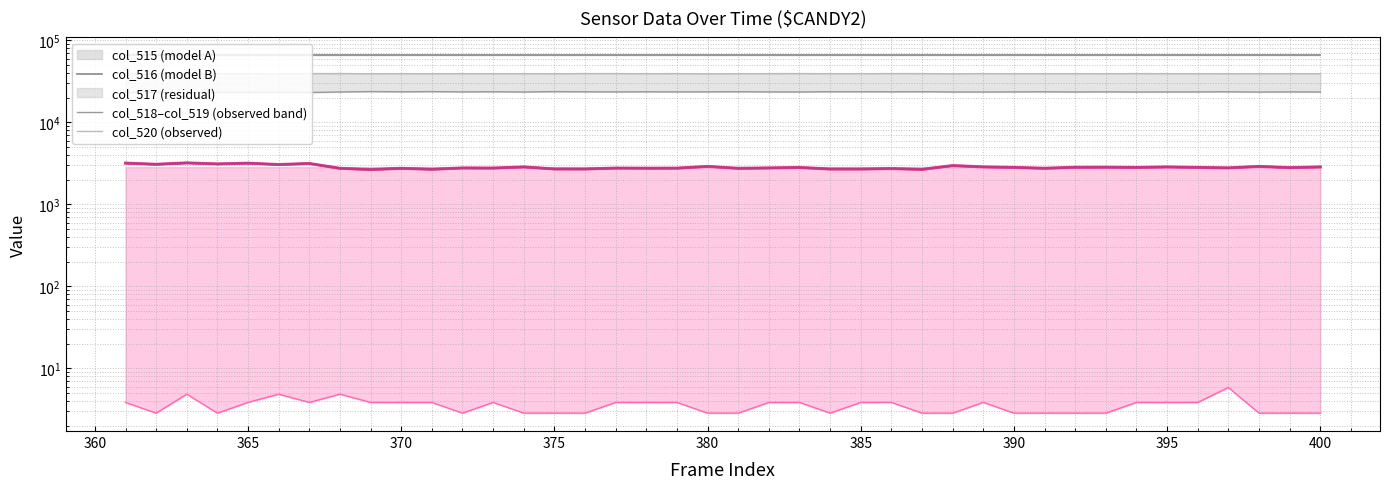

Which series has the largest total across all categories?

col_515